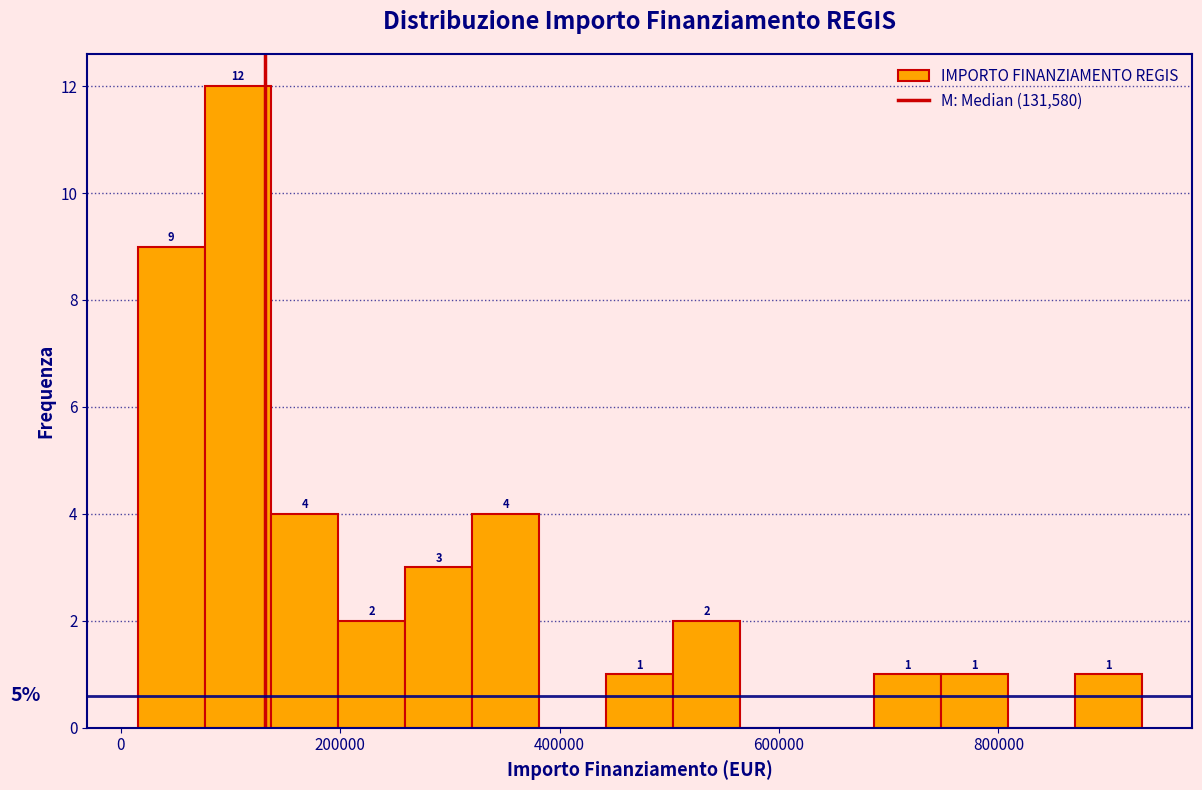

Around what value on the x-axis is the tallest bar? Give the approximate position of its centre, as read against the axis.

100000